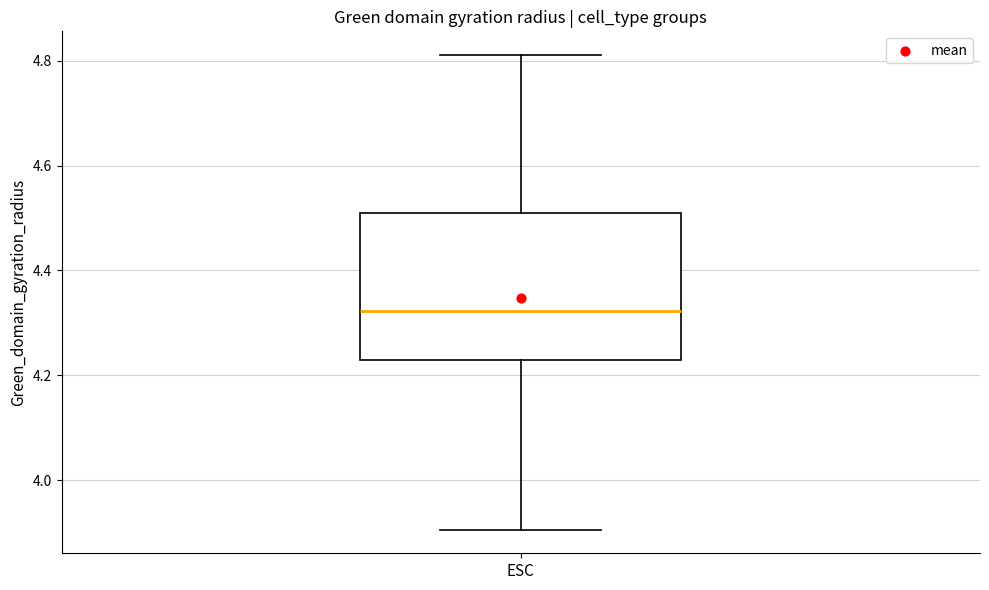

Transcribe this box plot: give where the median line is, the range the box spans, and where the two whiskers end, as read against the y-axis. The values are not printed on the chart, so give them approximately, as read against the axis.

median 4.32, box 4.22 to 4.50, whiskers 3.90 to 4.82